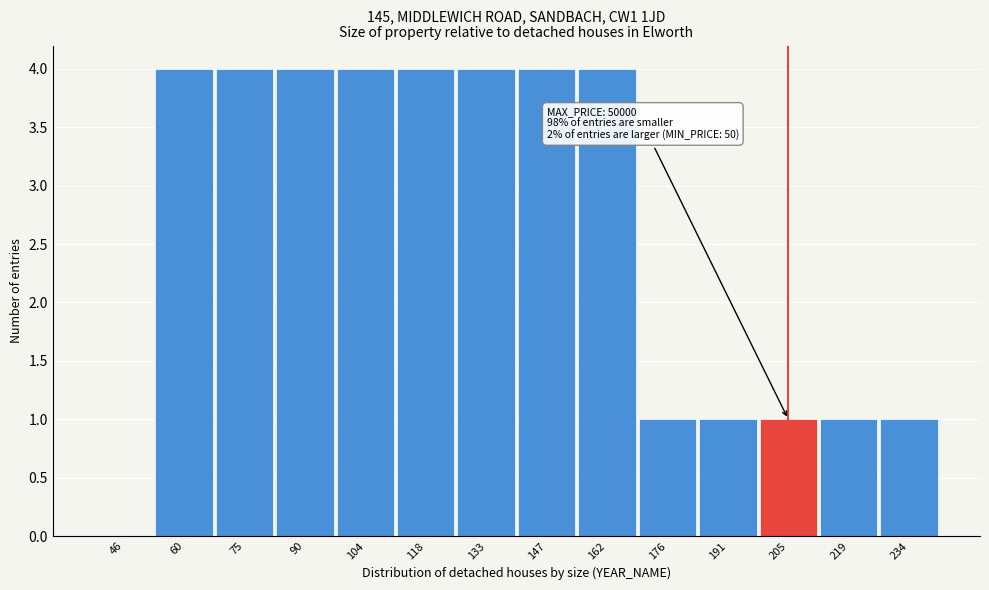

Reading left to right, extract all data points from this chart.

46=0	60=4	75=4	90=4	104=4	118=4	133=4	147=4	162=4	176=1	191=1	205=1	219=1	234=1